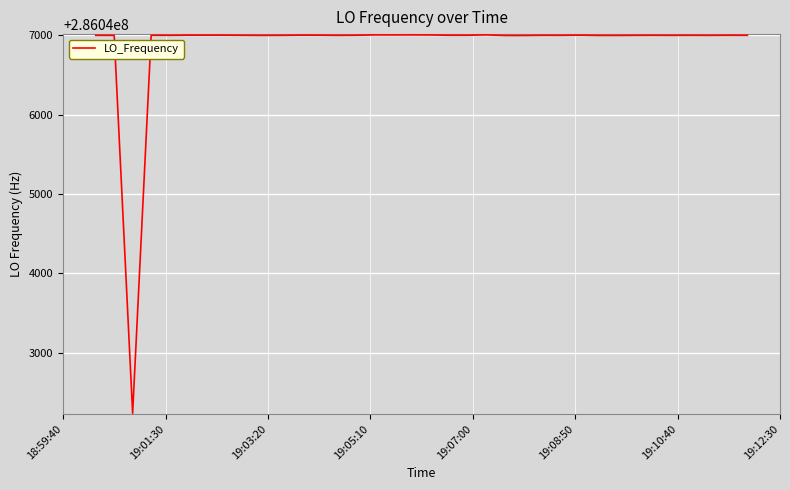

What is the minimum value shown in the chart?

286042236.9